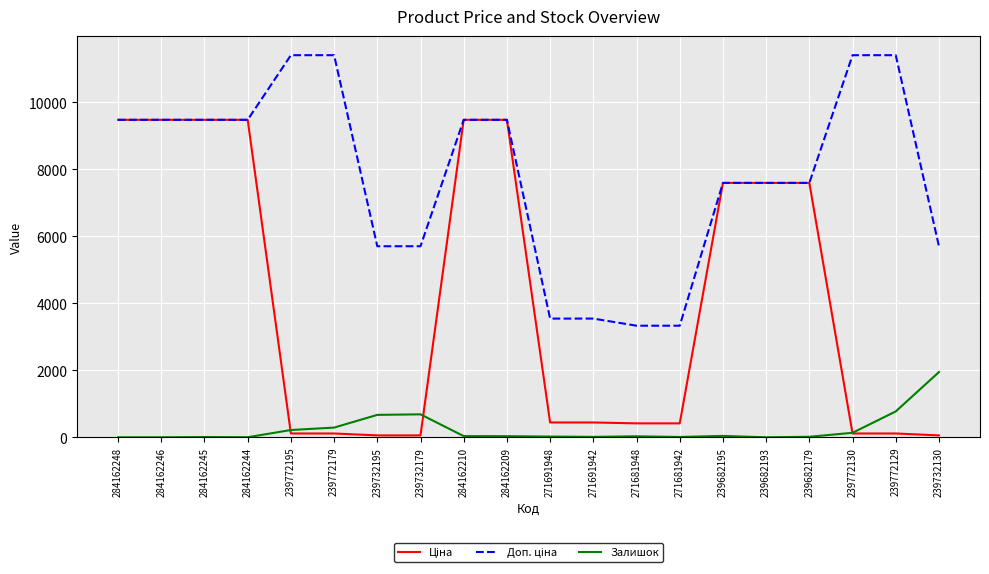

What is the maximum value shown in the chart?

11410.0